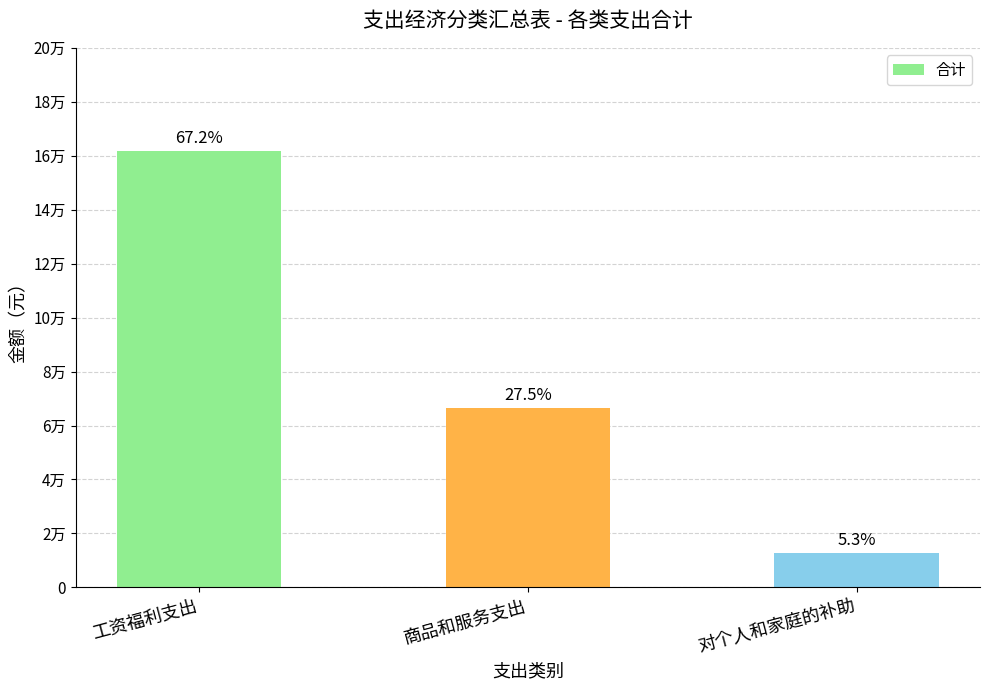

Does the chart contain any negative values?

No